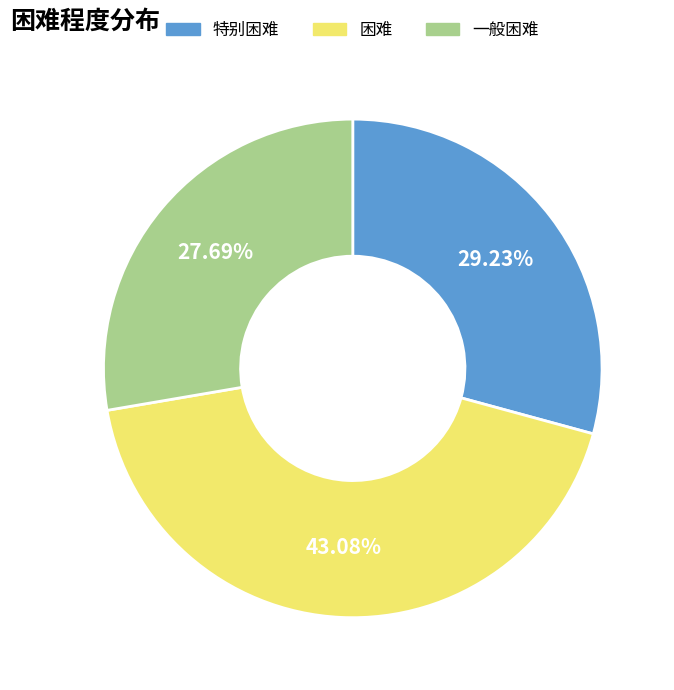

What percentage is the 一般困难 slice, to the nearest percent?

28%